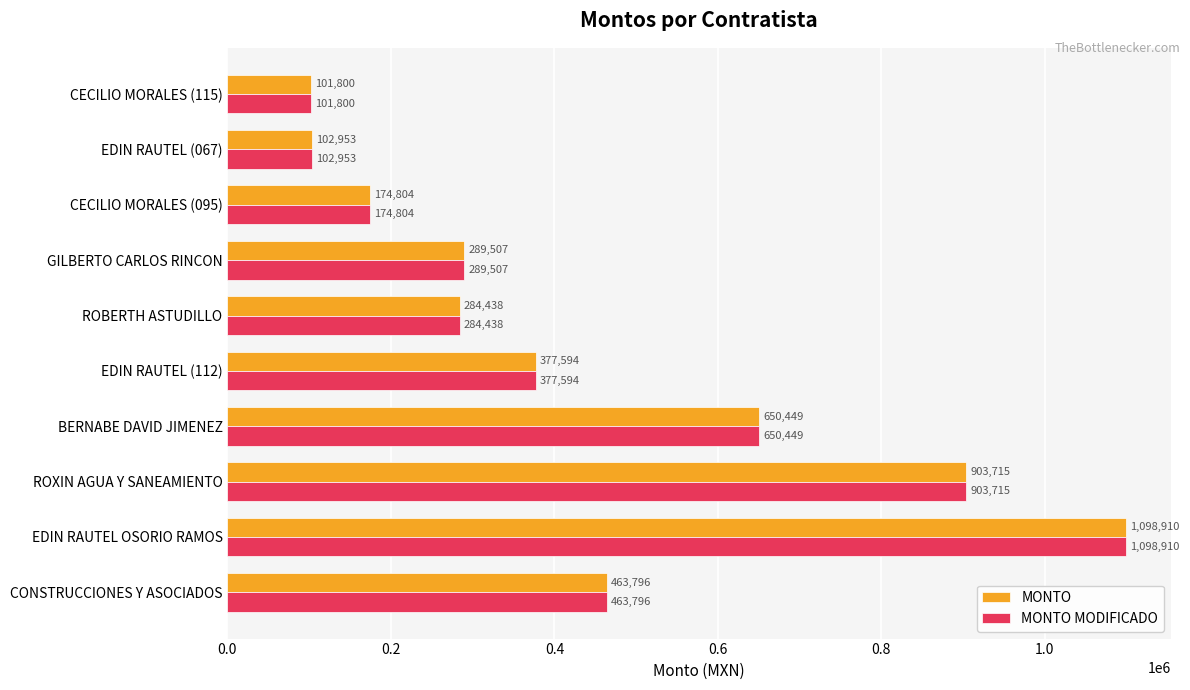

What value does the MONTO MODIFICADO series have at CECILIO MORALES (095)?

174803.6